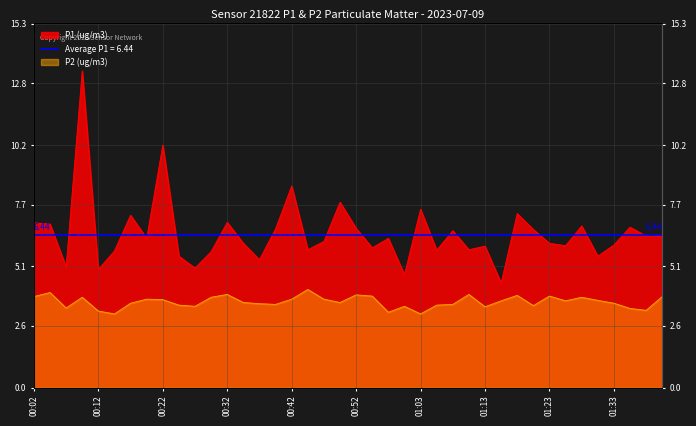

What is the lowest value of the P1 series?

4.4